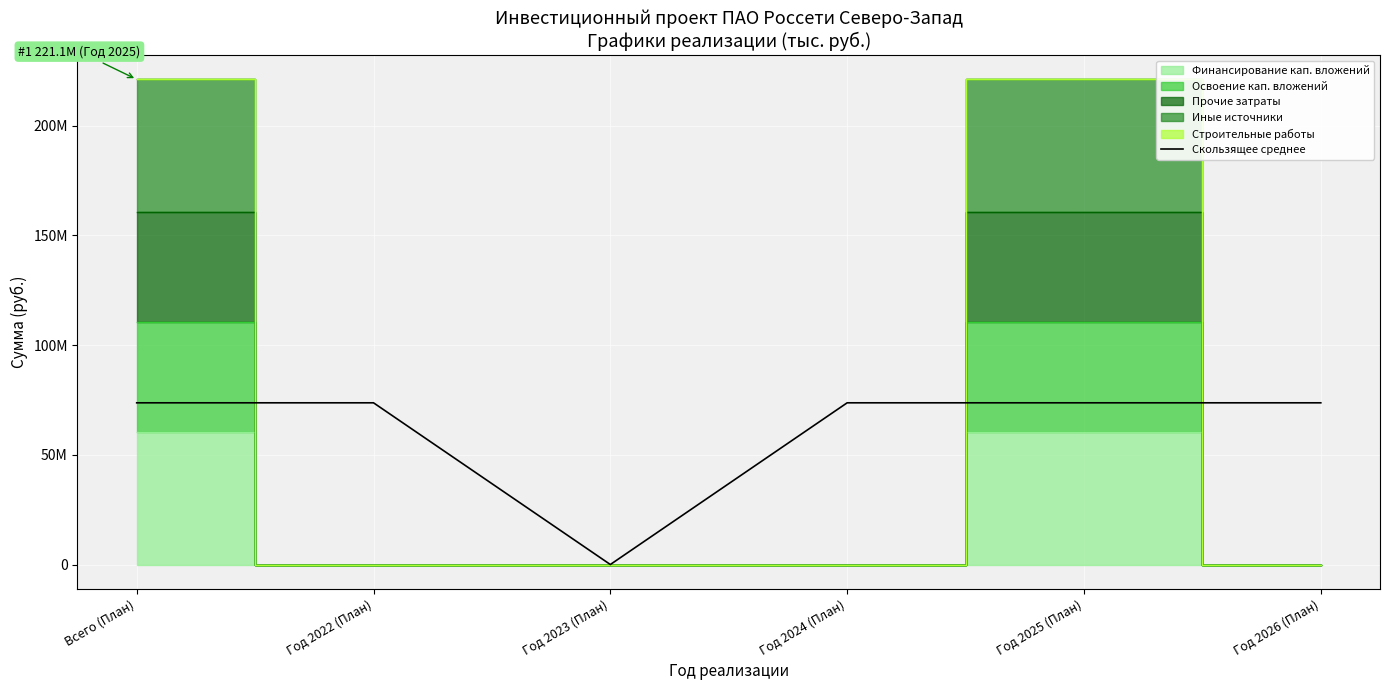

How many interior local valleys (lower than both neighbors) does the data have?

1